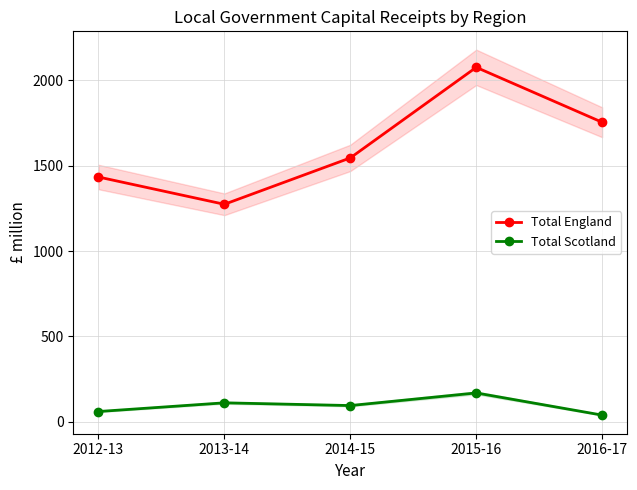

What are all the series names shown in the legend?

Total England, Total Scotland